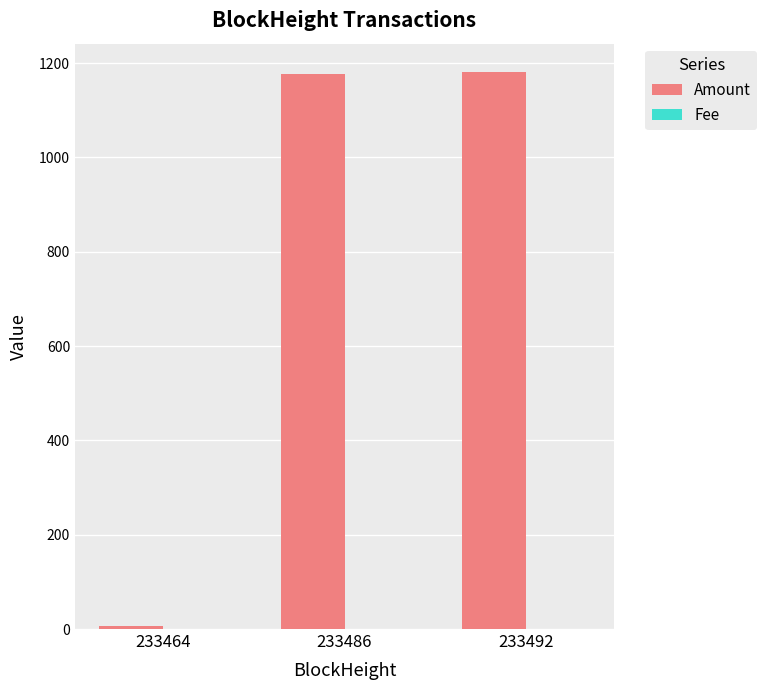

Which series has the largest total across all categories?

Amount